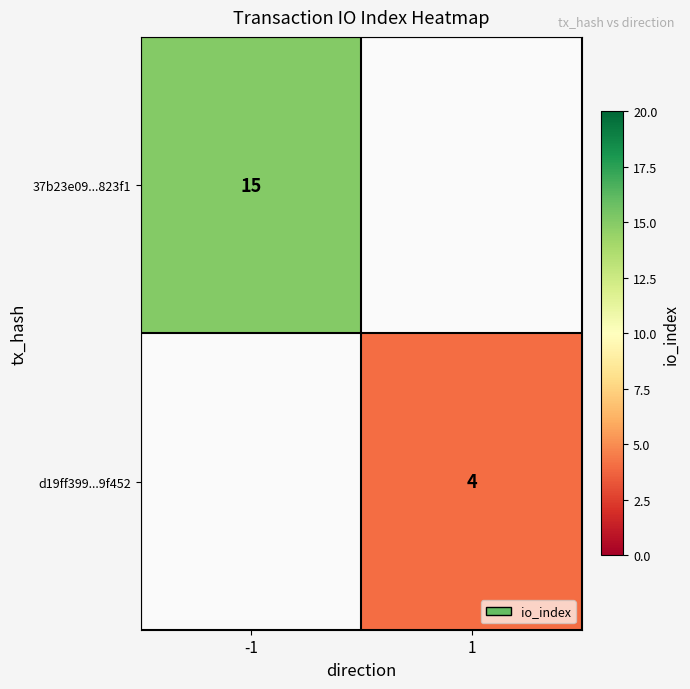

The value of 37b23e09...823f1 at -1 is 15. True or false?

True